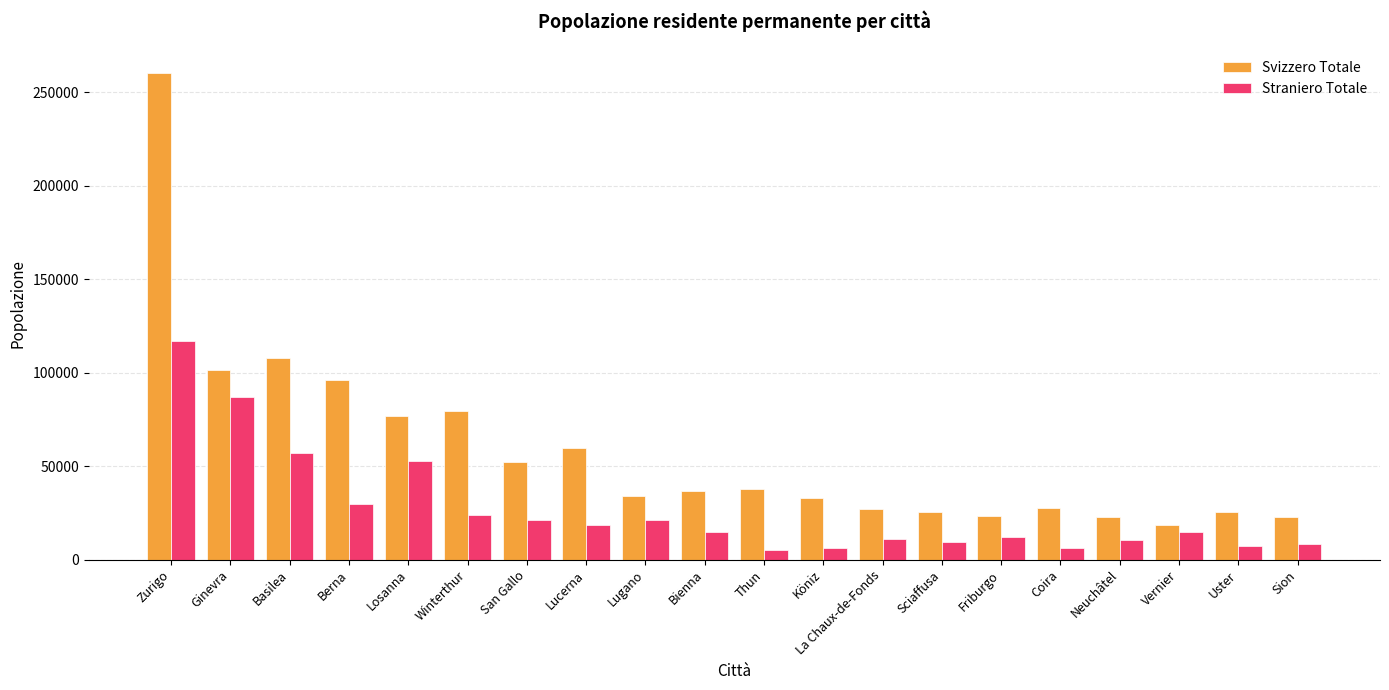

Which category has the highest value across all series?

Zurigo